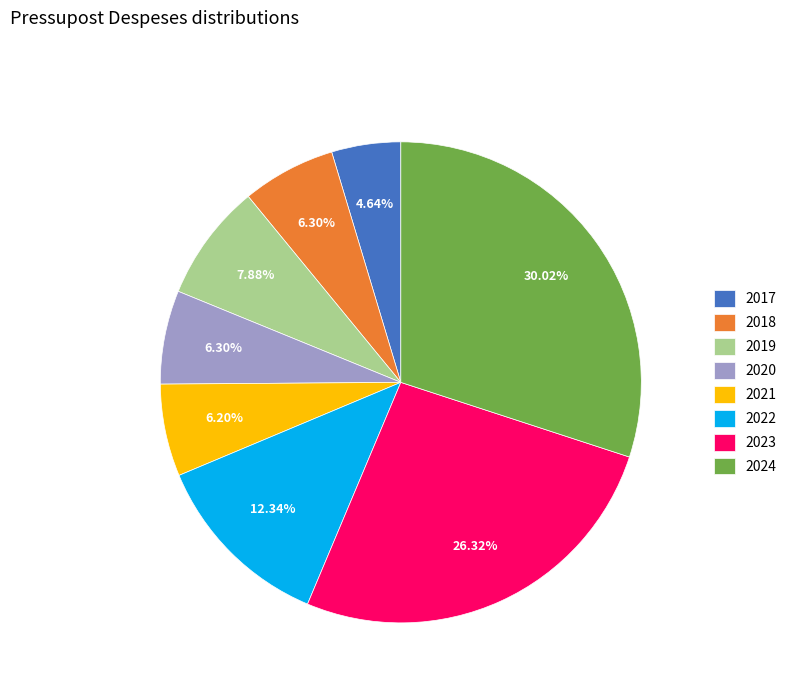

True or false: 2021 accounts for 6% of the total.

True